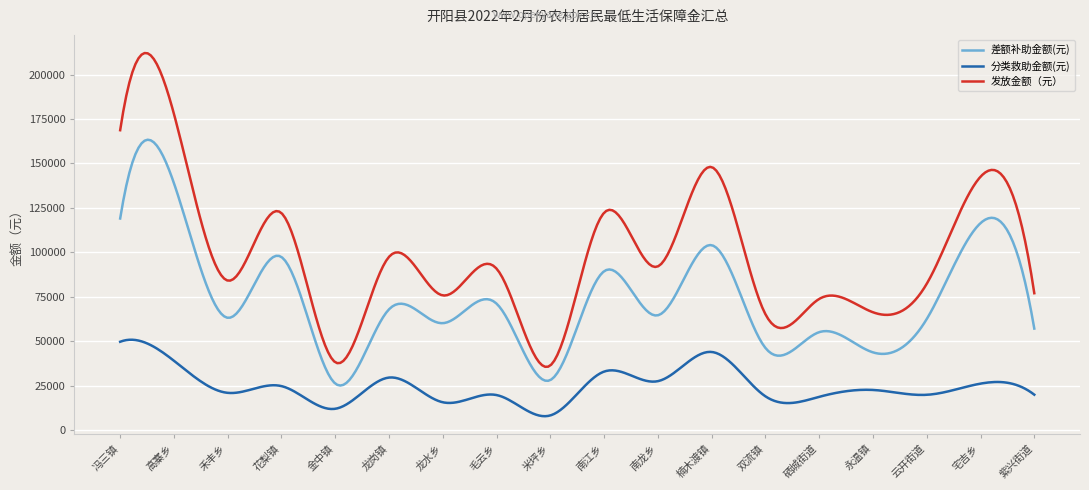

How many lines are shown in the chart?

3